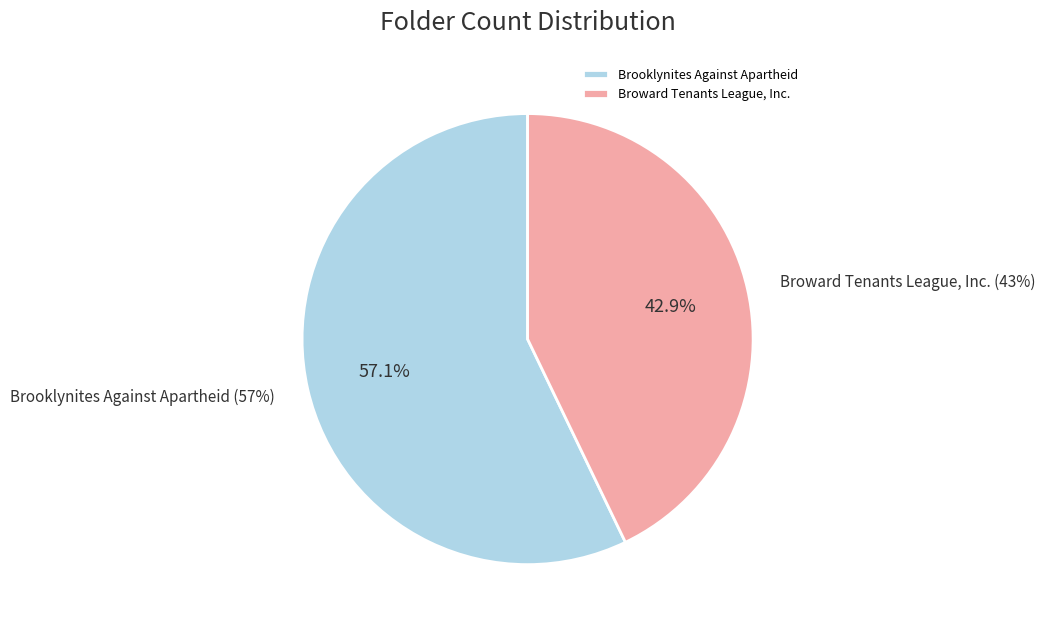

How many segments does this pie chart have?

2